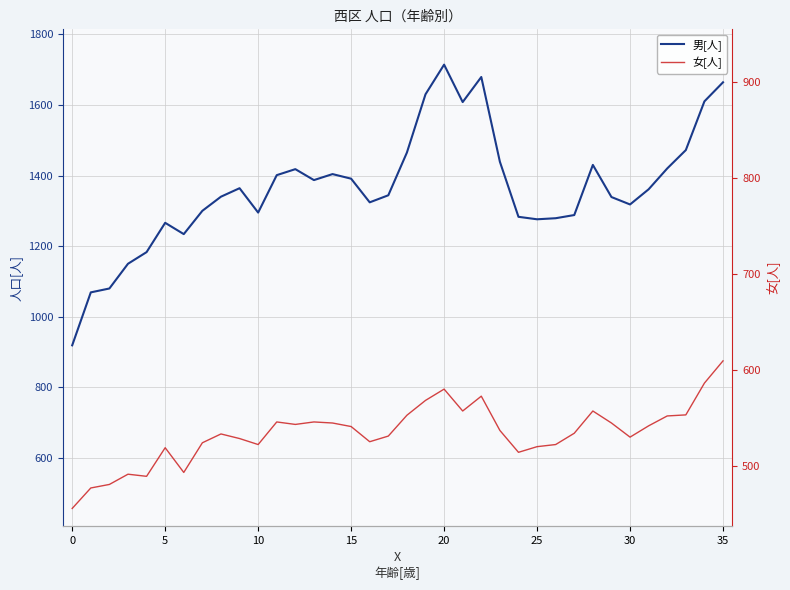

How many lines are shown in the chart?

2